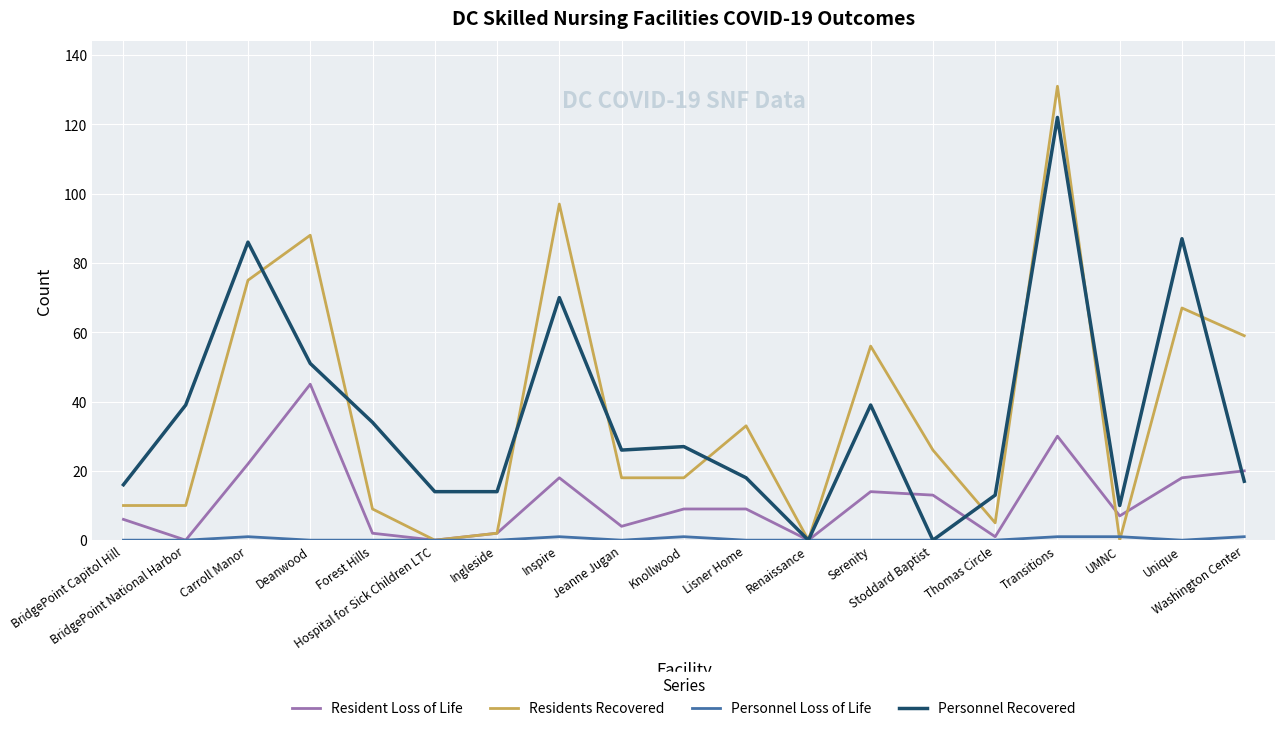

Which series has the widest spread of values?

Residents Recovered